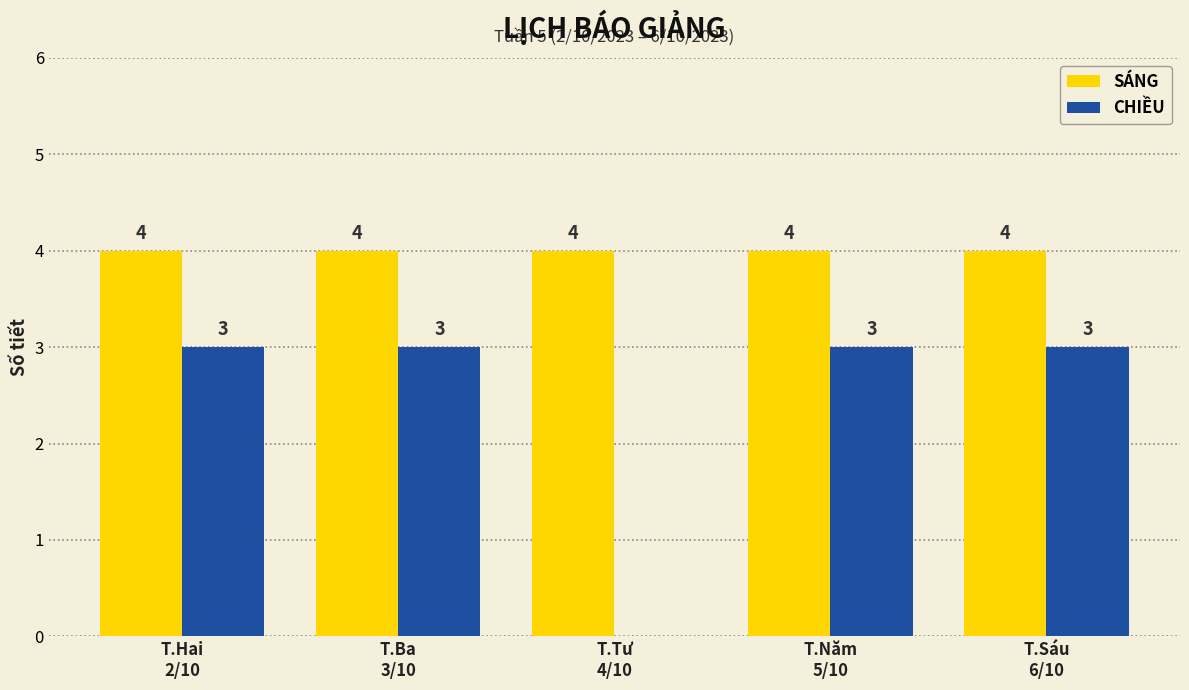

What is the sum of all SÁNG values?

20